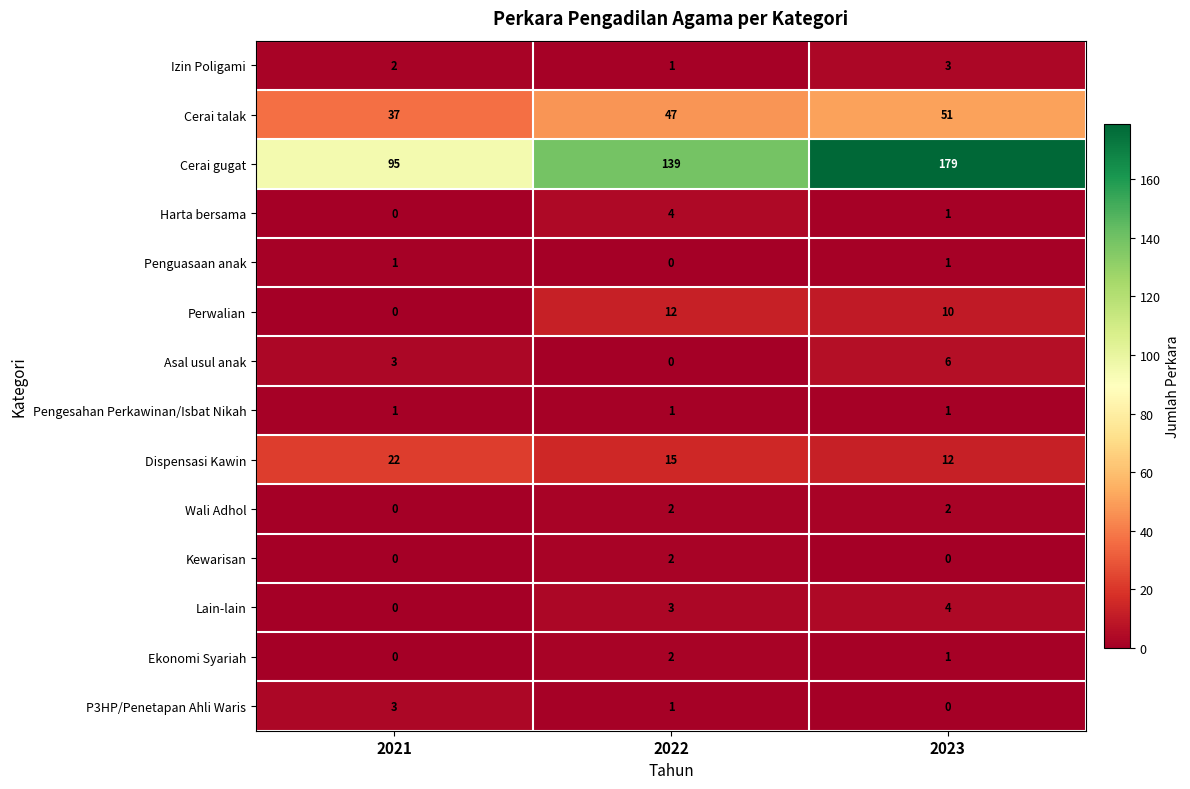

What is the difference between the maximum and second lowest values in the Cerai talak series?

4